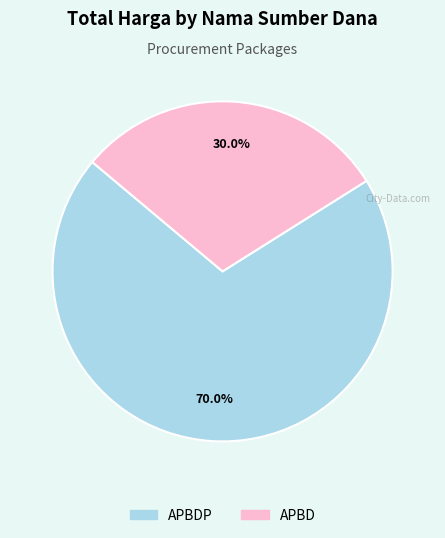

Does any single category account for the majority?

Yes